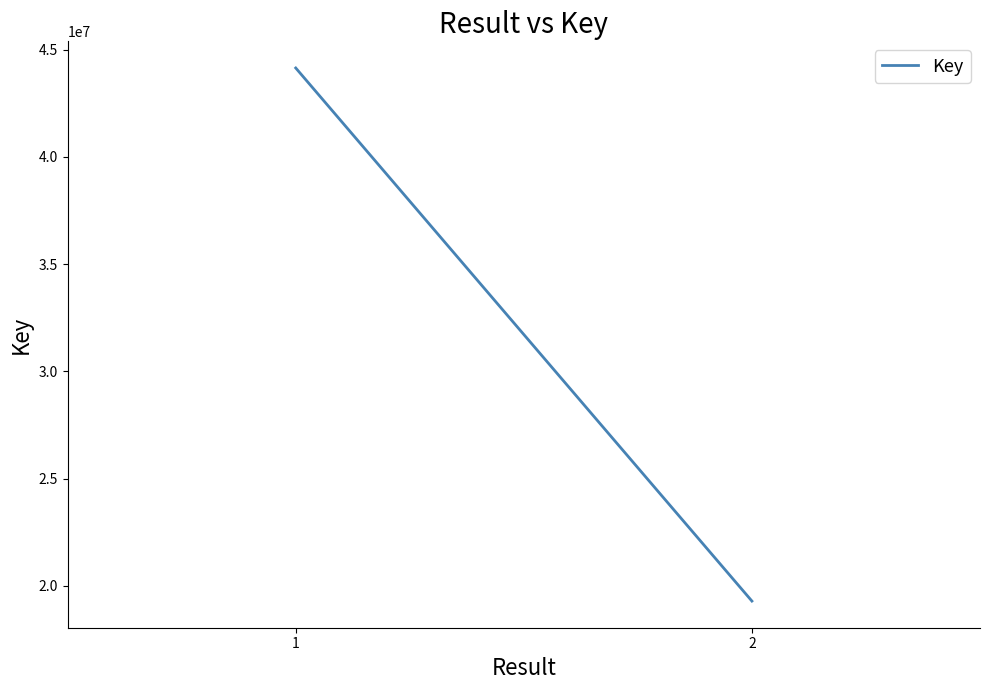

Which category has the lowest value across all series?

2